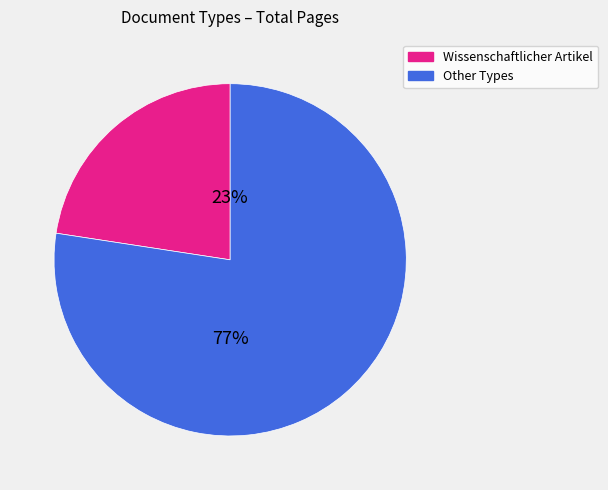

To the nearest percent, what is the average slice percentage?

50%